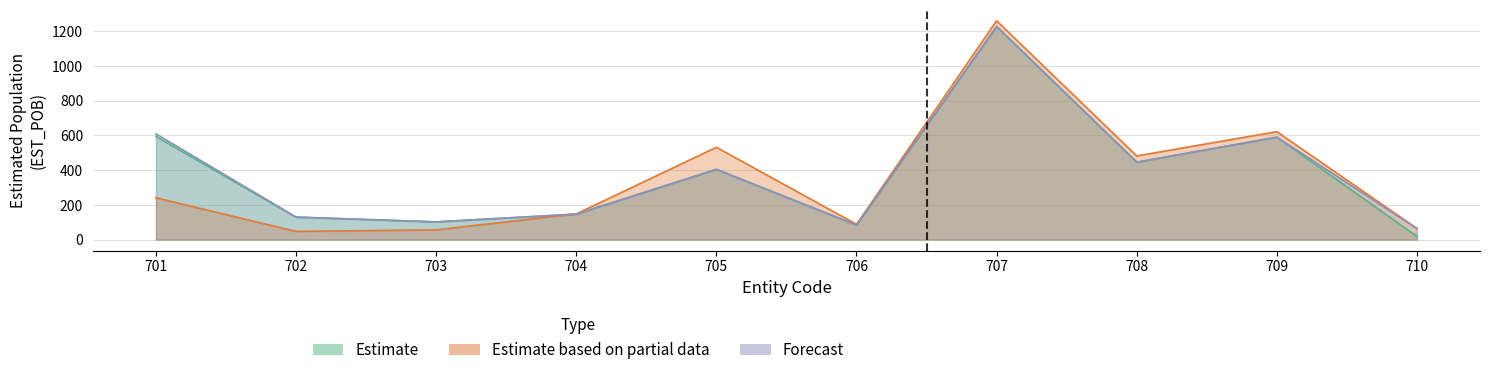

What is the maximum value shown in the chart?

1261.0